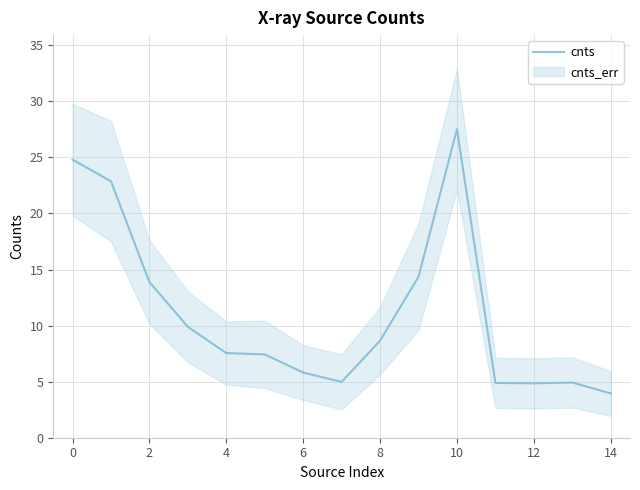

How many lines are shown in the chart?

1